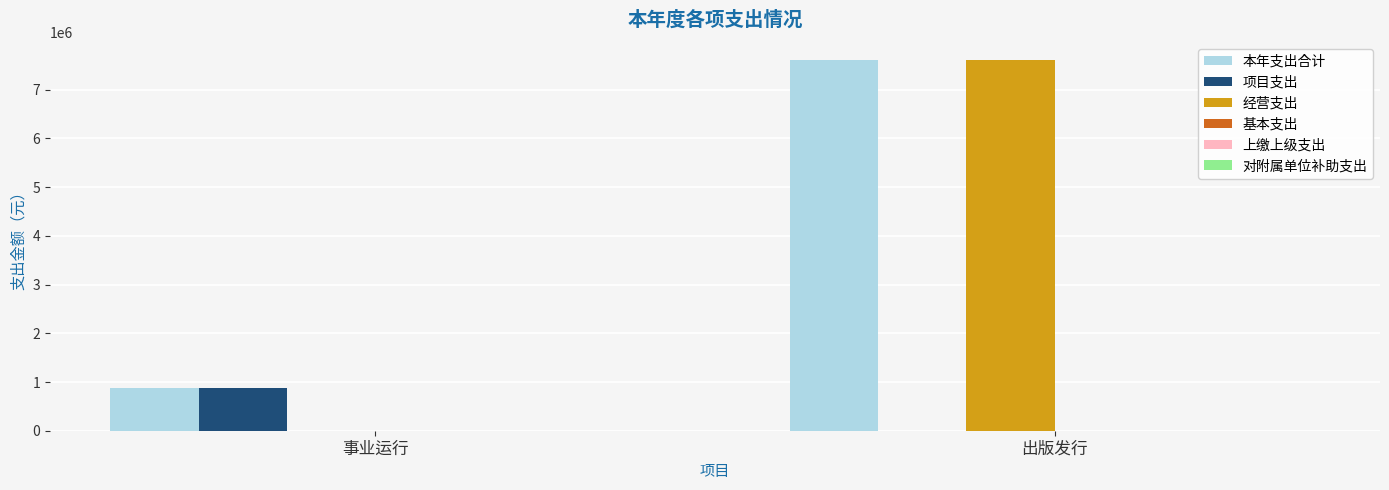

Which category has the highest value across all series?

出版发行